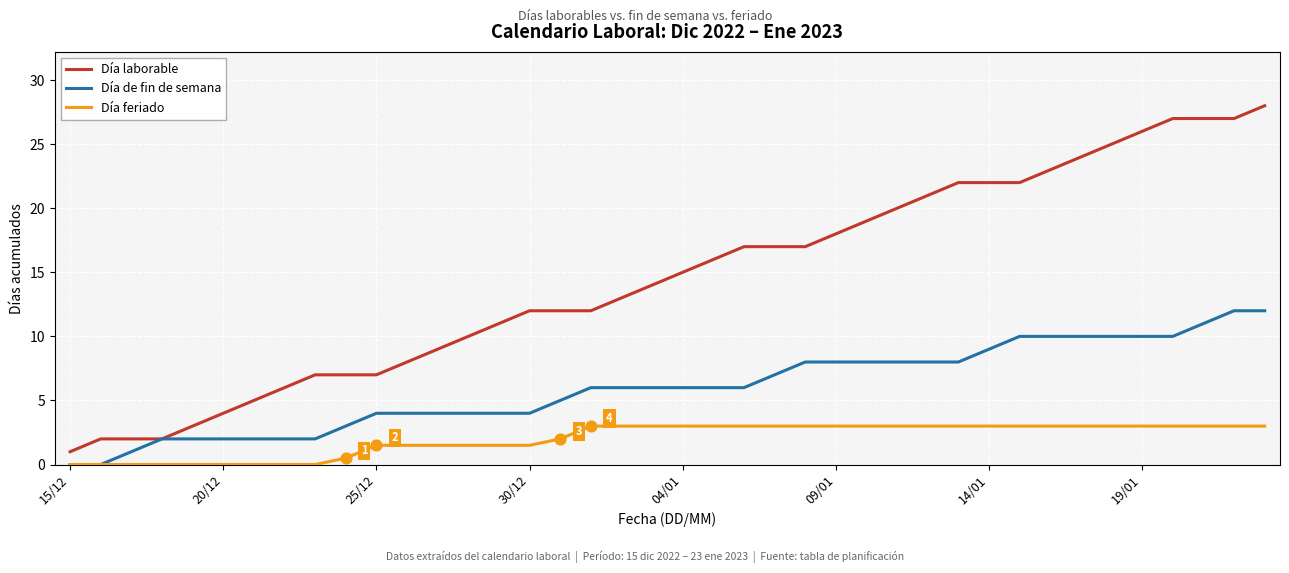

Which series has the largest total across all categories?

Día laborable